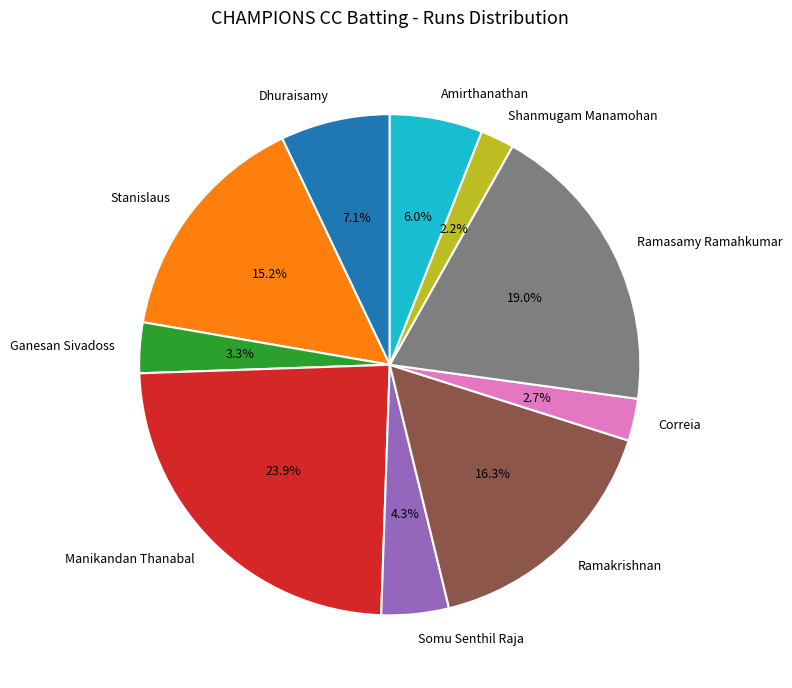

Combined, do Stanislaus and Somu Senthil Raja account for over 50%?

No